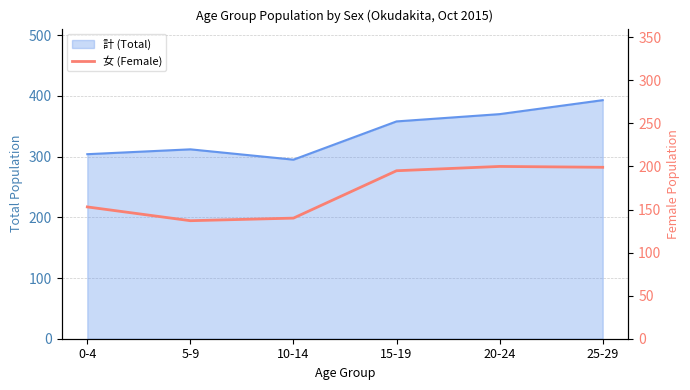

What is the label of the 2nd point from the left?

5-9